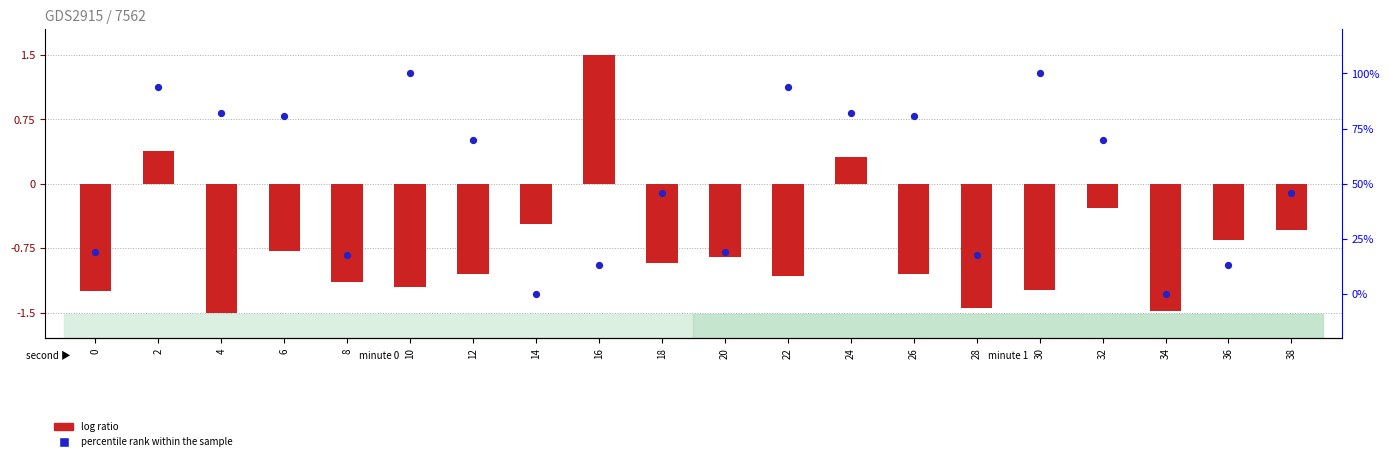

Which series contains the lowest Y value?

log ratio